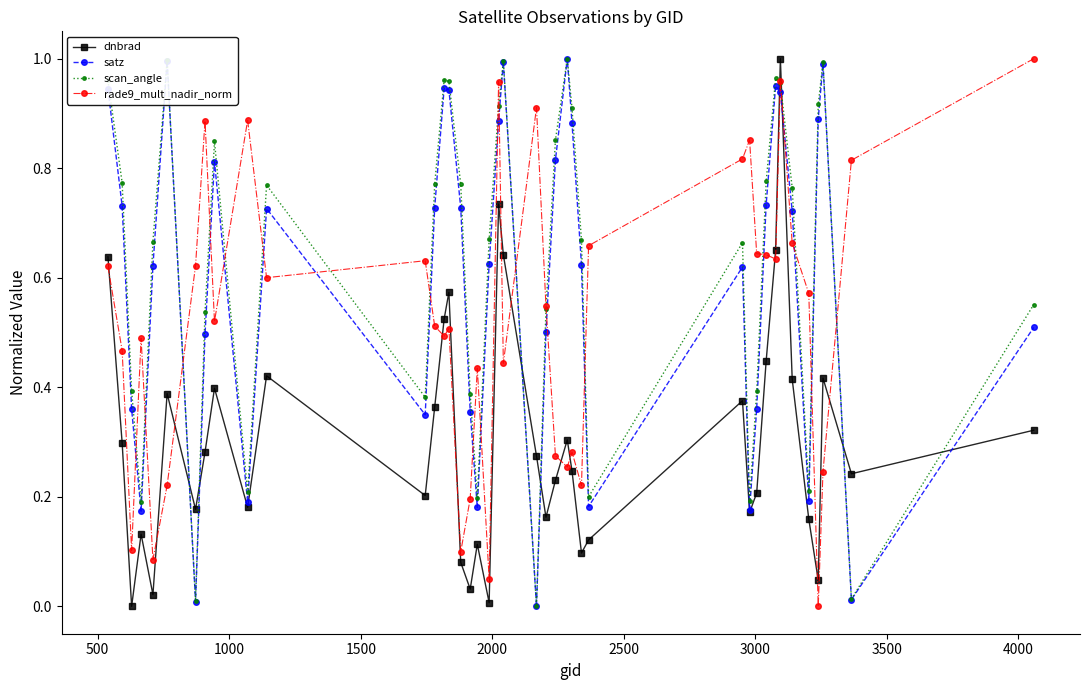

In dnbrad, how many points are higher than both neighbors (excluding endpoints)?

11